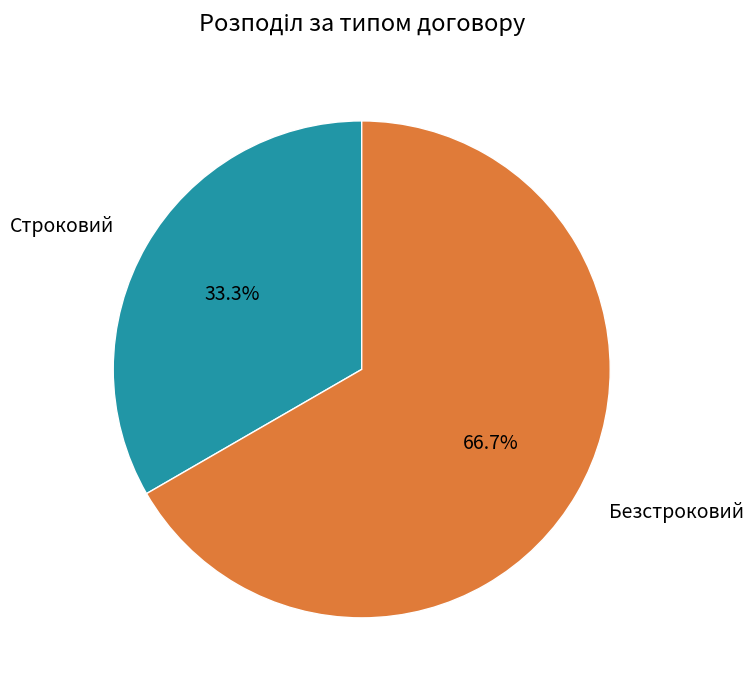

Is Строковий the majority of the pie?

No